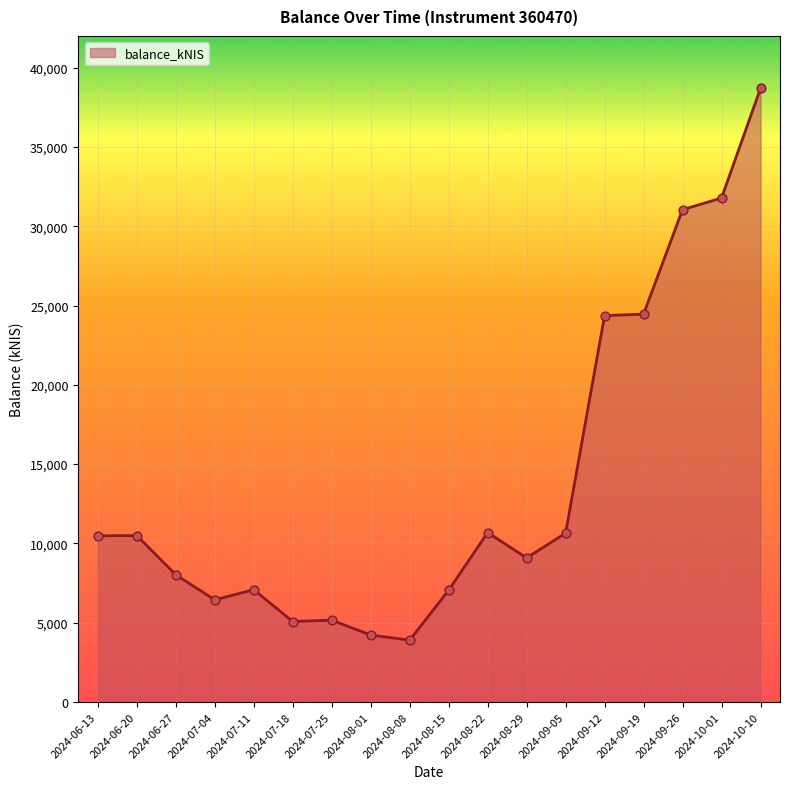

What is the change in value from 2024-06-27 to 2024-09-12?

+16342.2